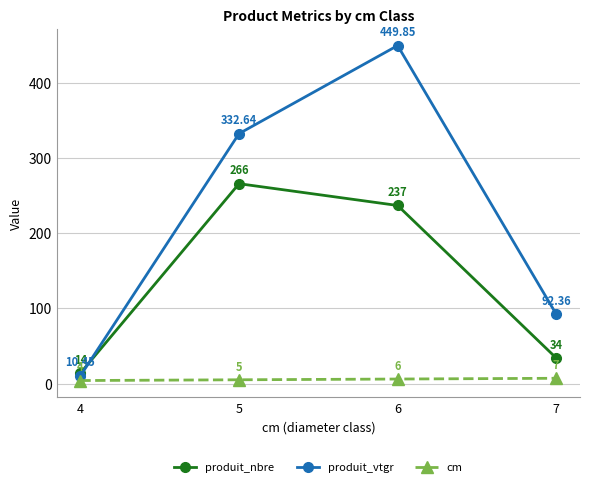

What is the average value of the produit_nbre series?

137.8